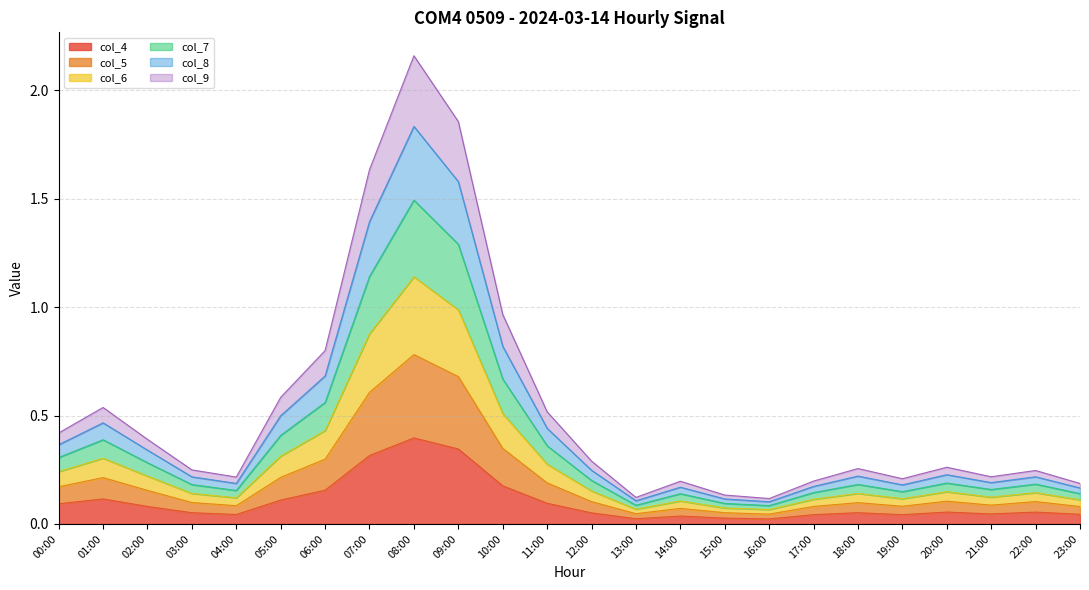

At which category is the sum across all series the highest?

08:00